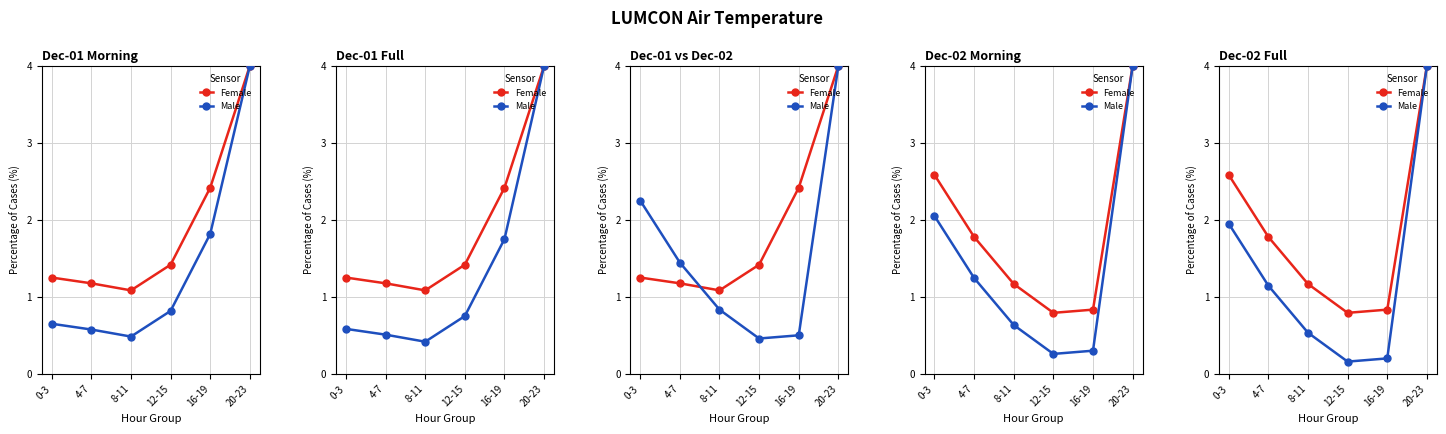

How many series are shown in this chart?

2